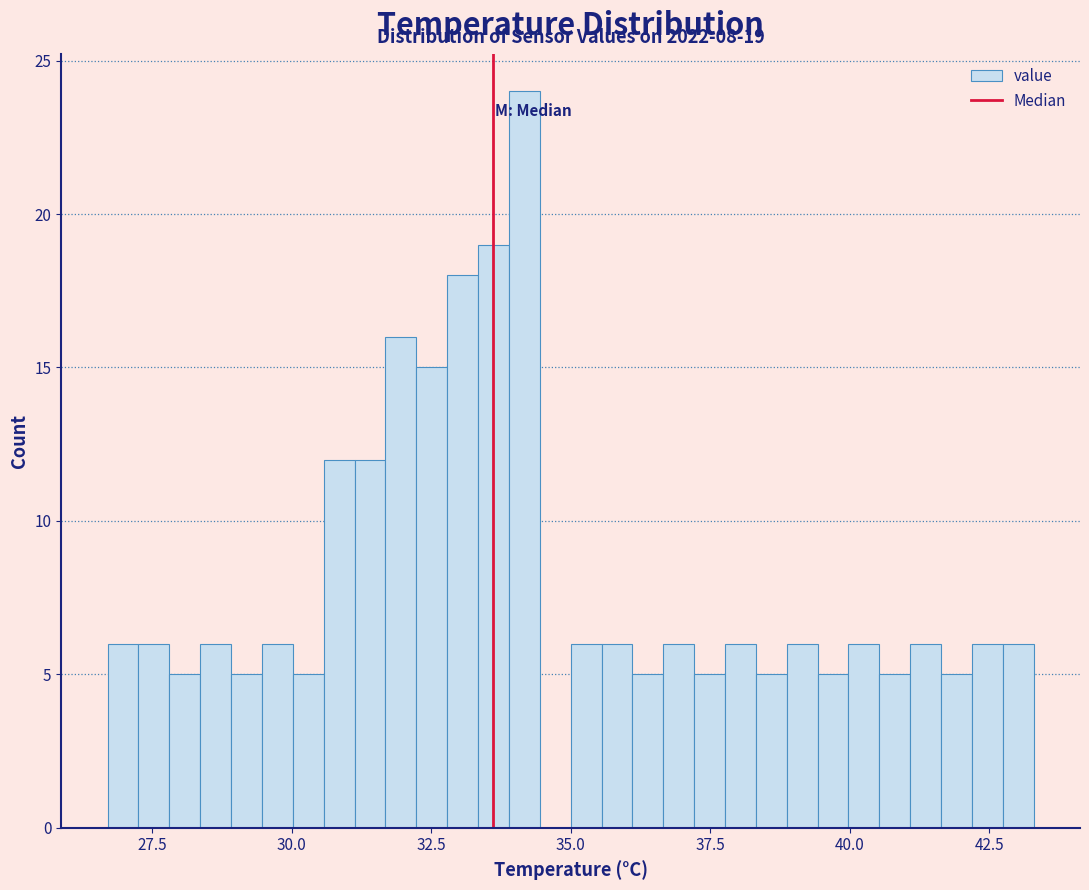

Around what value on the x-axis is the tallest bar? Give the approximate position of its centre, as read against the axis.

34.0